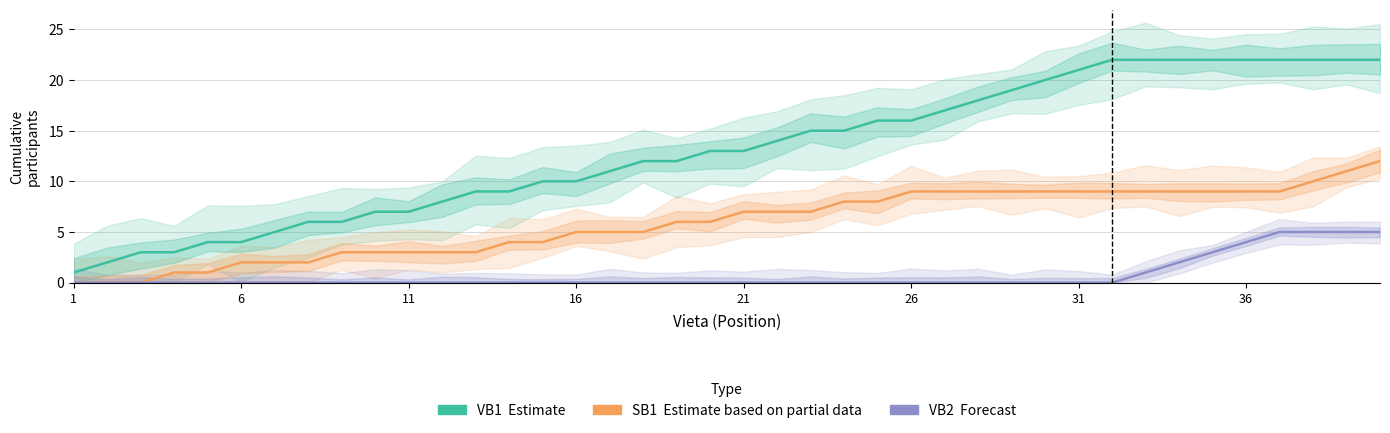

The value of VB2 (Forecast) at 39 is 5. True or false?

True